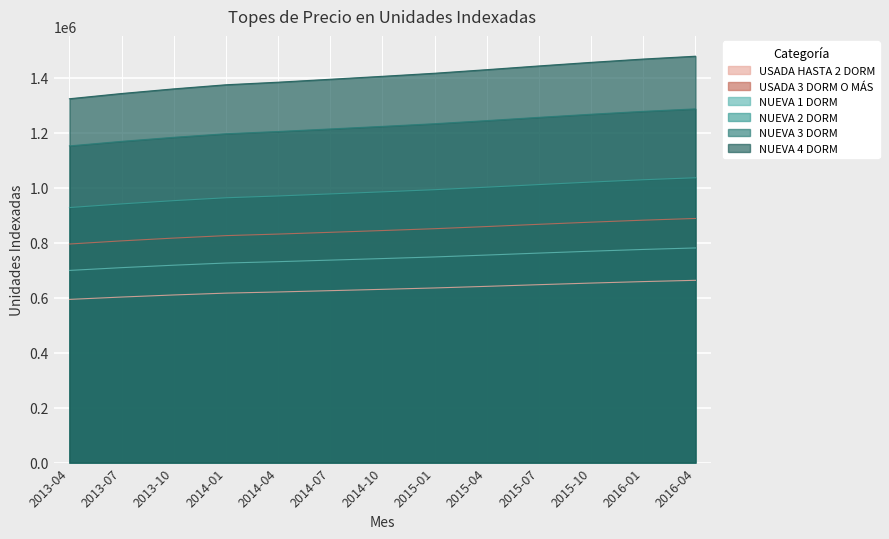

Is the value of NUEVA 1 DORM at 2014-10 greater than the value of USADA HASTA 2 DORM at 2013-07?

Yes